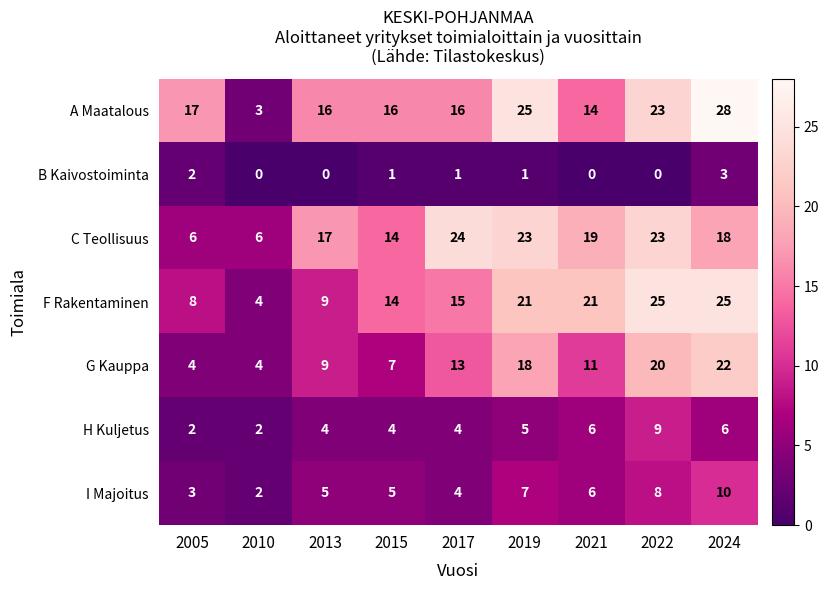

Rank the series by their maximum value, from highest to lowest.

A Maatalous, F Rakentaminen, C Teollisuus, G Kauppa, I Majoitus, H Kuljetus, B Kaivostoiminta